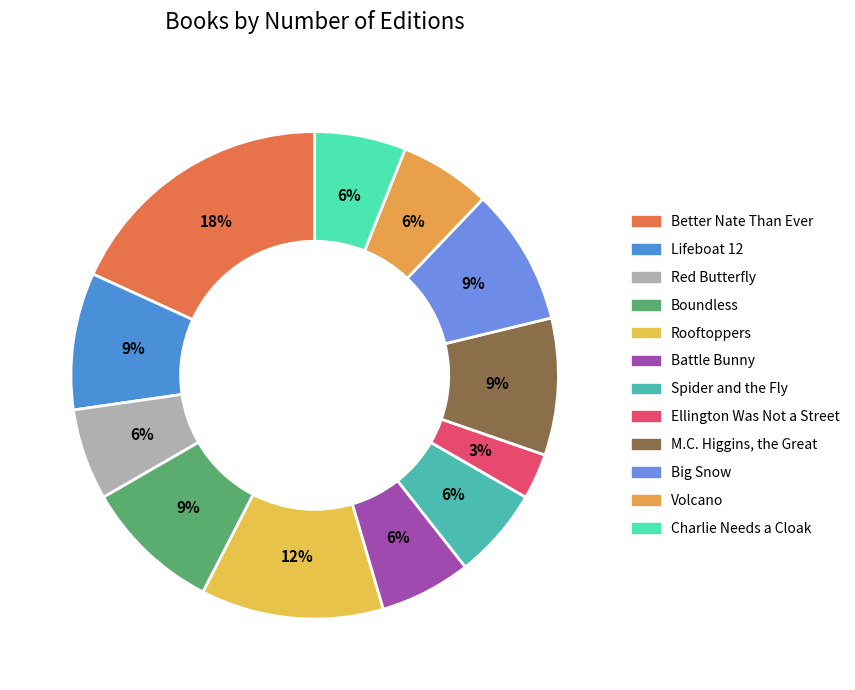

Combined, do Boundless and Spider and the Fly account for over 50%?

No